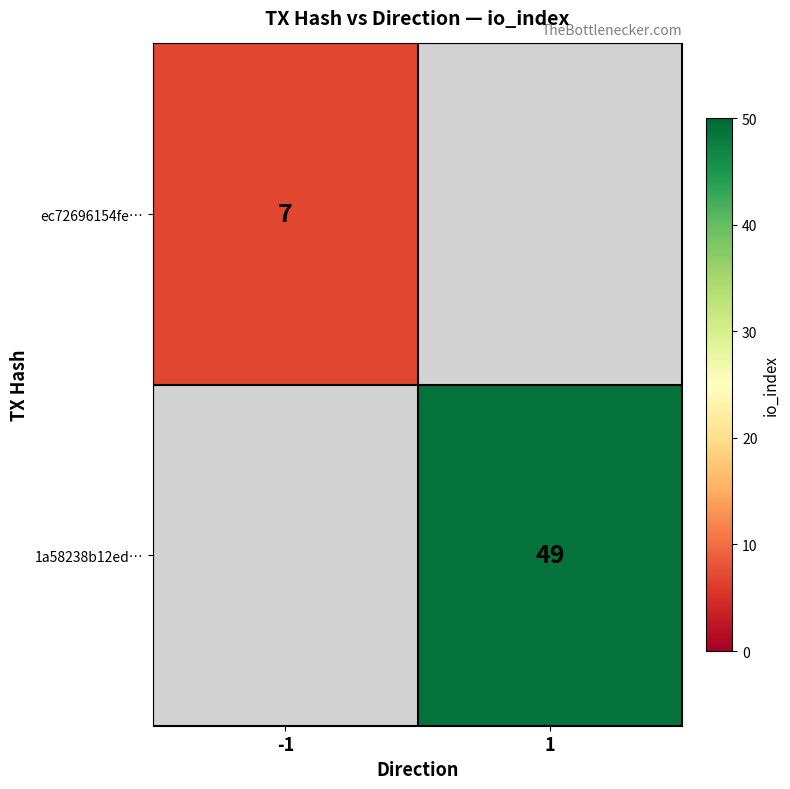

The value of 1a58238b12ed… at 1 is 49. True or false?

True